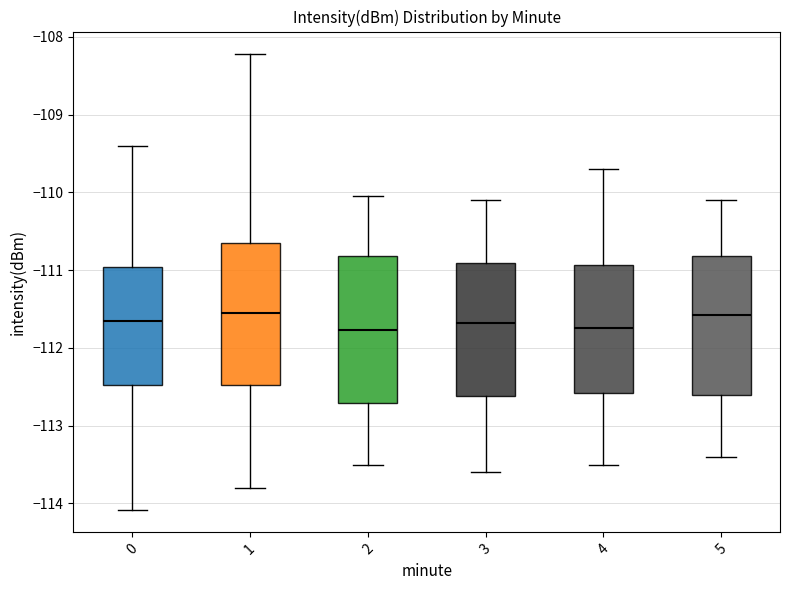

Reading left to right, transcribe this box plot: for each box, give where its median line is, the range the box spans, and where its two whiskers end, as read against the y-axis. The values are not printed on the chart, so give them approximately, as read against the axis.

0: median -111.7, box -112.5 to -111.0, whiskers -114.1 to -109.4
1: median -111.5, box -112.5 to -110.6, whiskers -113.8 to -108.2
2: median -111.8, box -112.7 to -110.8, whiskers -113.5 to -110.0
3: median -111.7, box -112.6 to -110.9, whiskers -113.6 to -110.1
4: median -111.7, box -112.6 to -110.9, whiskers -113.5 to -109.7
5: median -111.6, box -112.6 to -110.8, whiskers -113.4 to -110.1